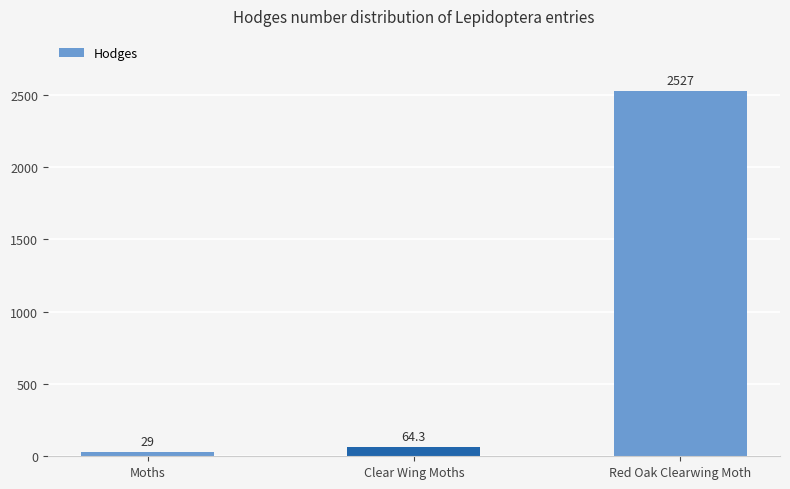

Reading left to right, list all the values displayed in this chart.

29.0	64.3	2527.0